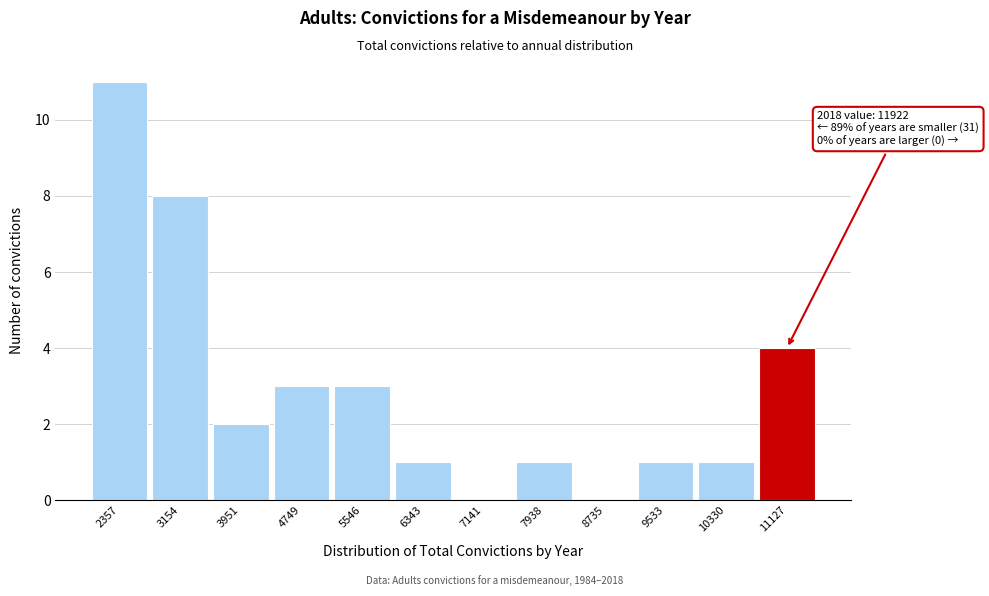

Reading left to right, what are all the values shown in this chart?

2357=11	3154=8	3951=2	4749=3	5546=3	6343=1	7141=0	7938=1	8735=0	9533=1	10330=1	11127=4